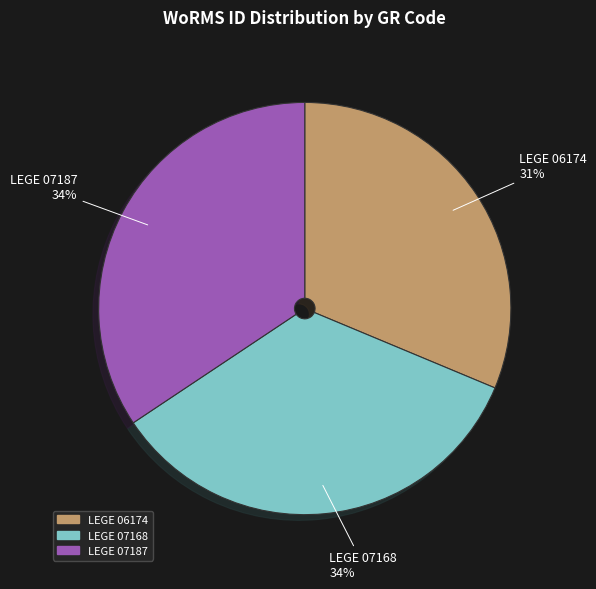

The LEGE 07187 slice represents 34% of the pie. True or false?

True